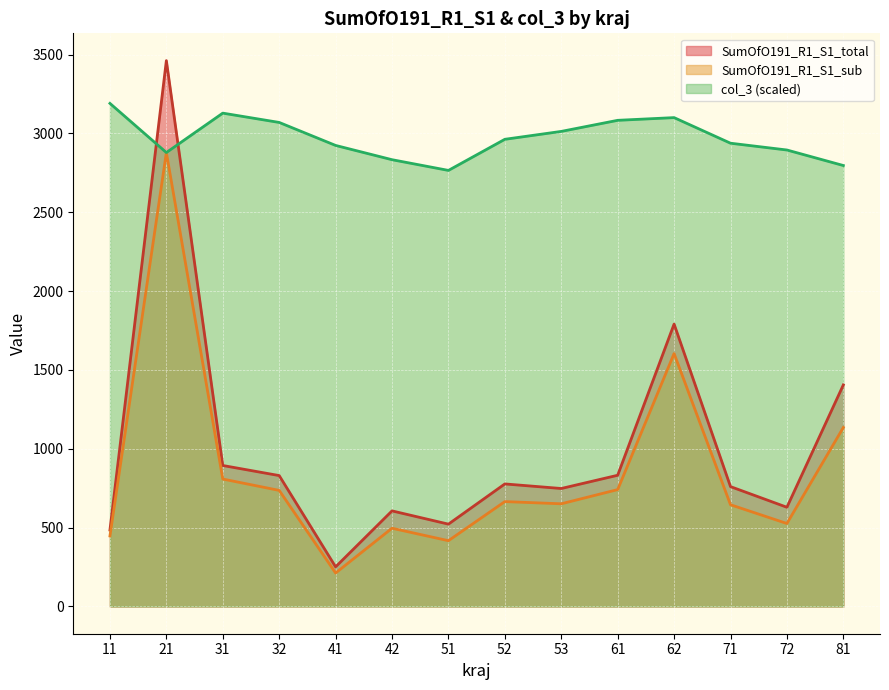

Which series has the largest range (max minus min)?

SumOfO191_R1_S1_total